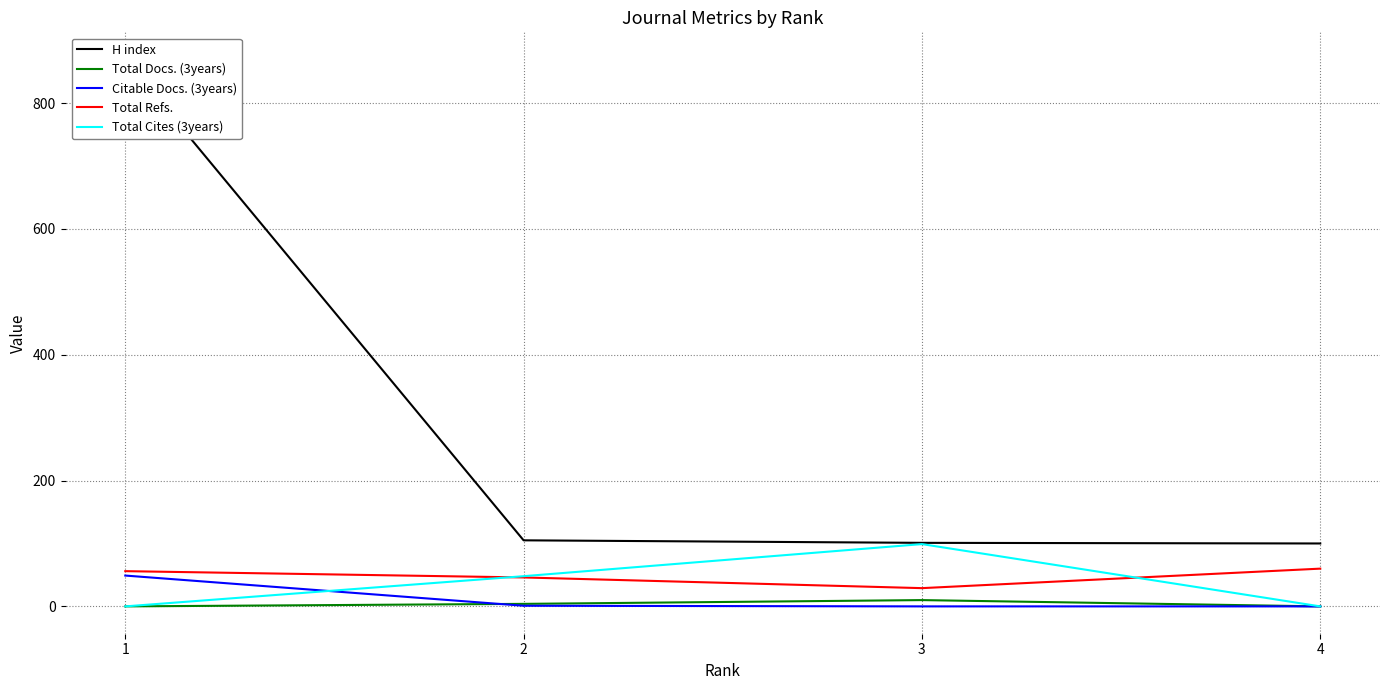

Does the chart have visible grid lines?

Yes